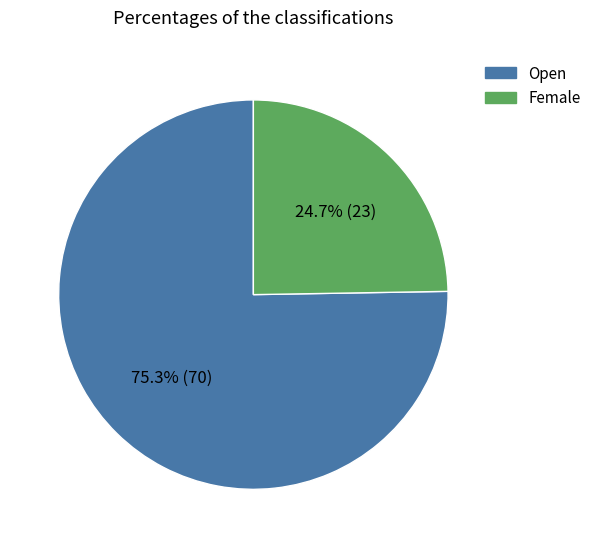

Is the sum of Female and Open greater than half?

Yes